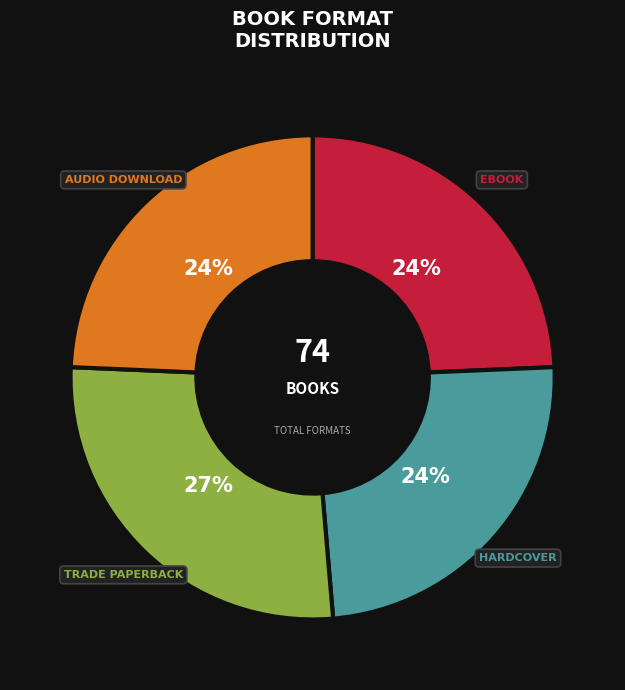

Does any single category account for the majority?

No